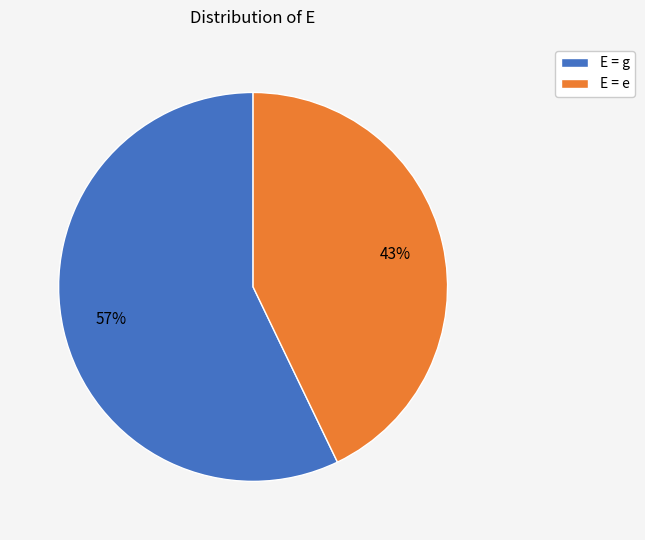

The E = g slice represents 57% of the pie. True or false?

True